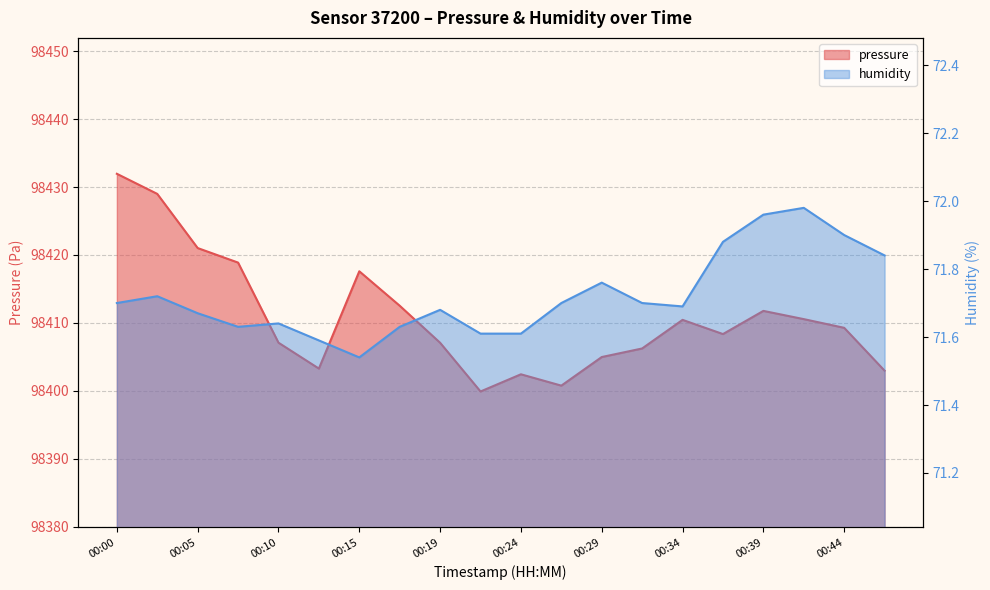

Reading left to right, list all the values displayed in this chart.

pressure: 98431.9	98429.0	98421.0	98418.9	98407.1	98403.3	98417.6	98412.5	98407.1	98399.9	98402.4	98400.8	98405.0	98406.2	98410.4	98408.4	98411.8	98410.6	98409.3	98403.0
humidity: 71.7	71.7	71.7	71.6	71.6	71.6	71.5	71.6	71.7	71.6	71.6	71.7	71.8	71.7	71.7	71.9	72.0	72.0	71.9	71.8